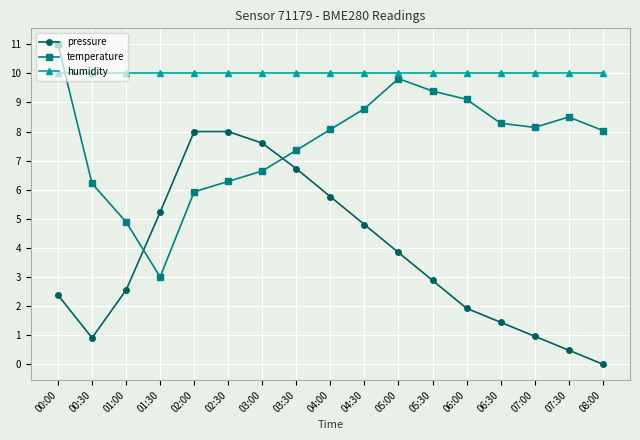

After their last crossing, which series has the higher values: temperature or pressure?

temperature